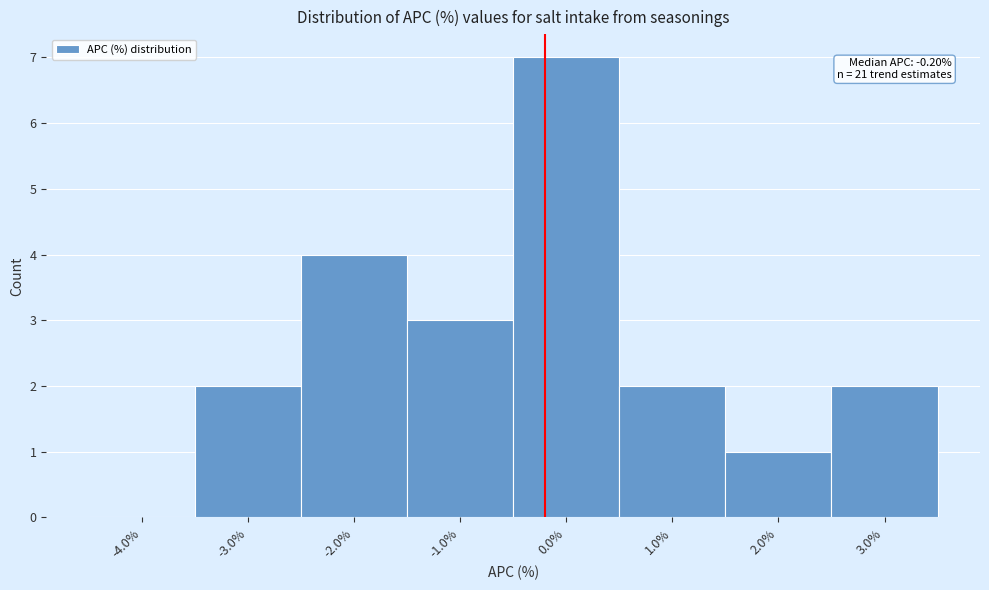

Over which range of the x-axis is the bar tallest?

-0.5 to 0.5